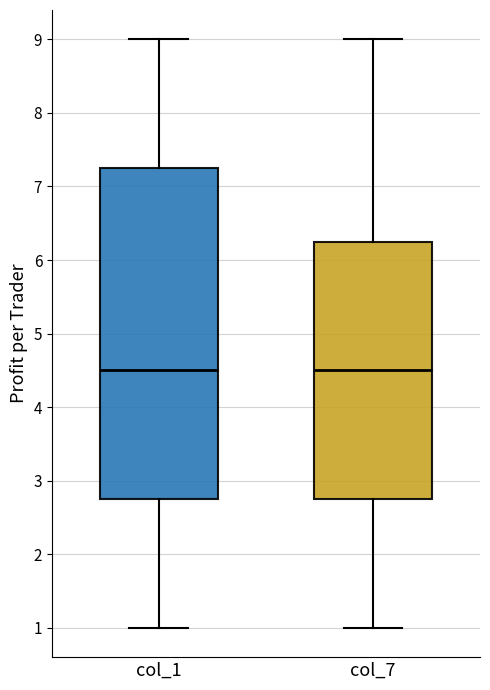

Where does the median line of the box for col_1 sit on the y-axis? The values are not printed on the chart, so give them approximately, as read against the axis.

4.5